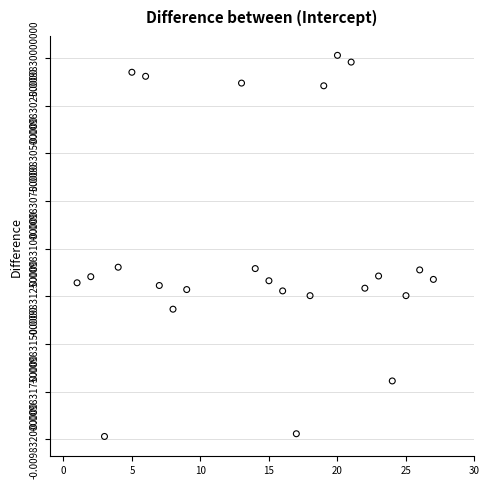

What is the range of X values (max minus min)?

26.0